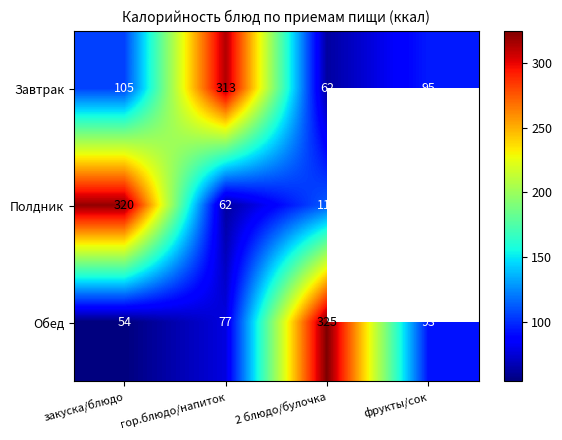

Between фрукты/сок and 2 блюдо/булочка, which is larger?

фрукты/сок